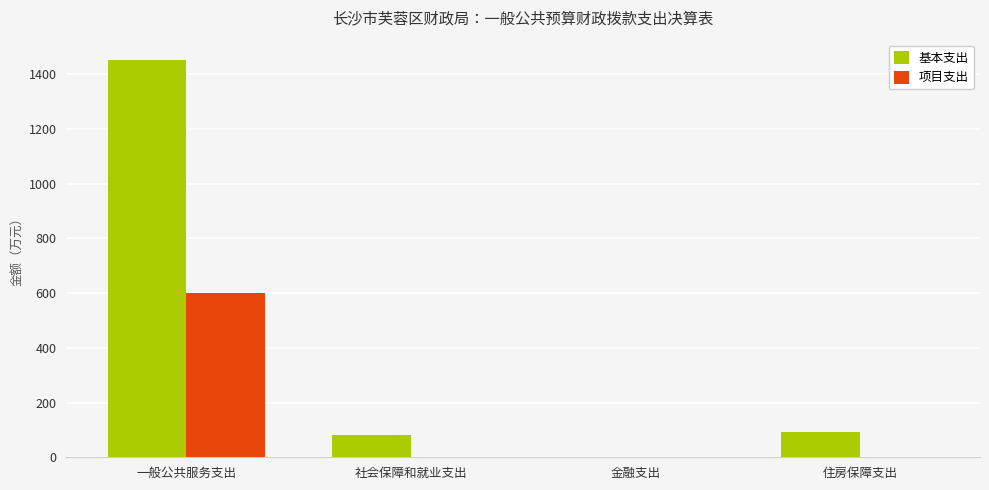

What is the total value across all series at 住房保障支出?

91.7